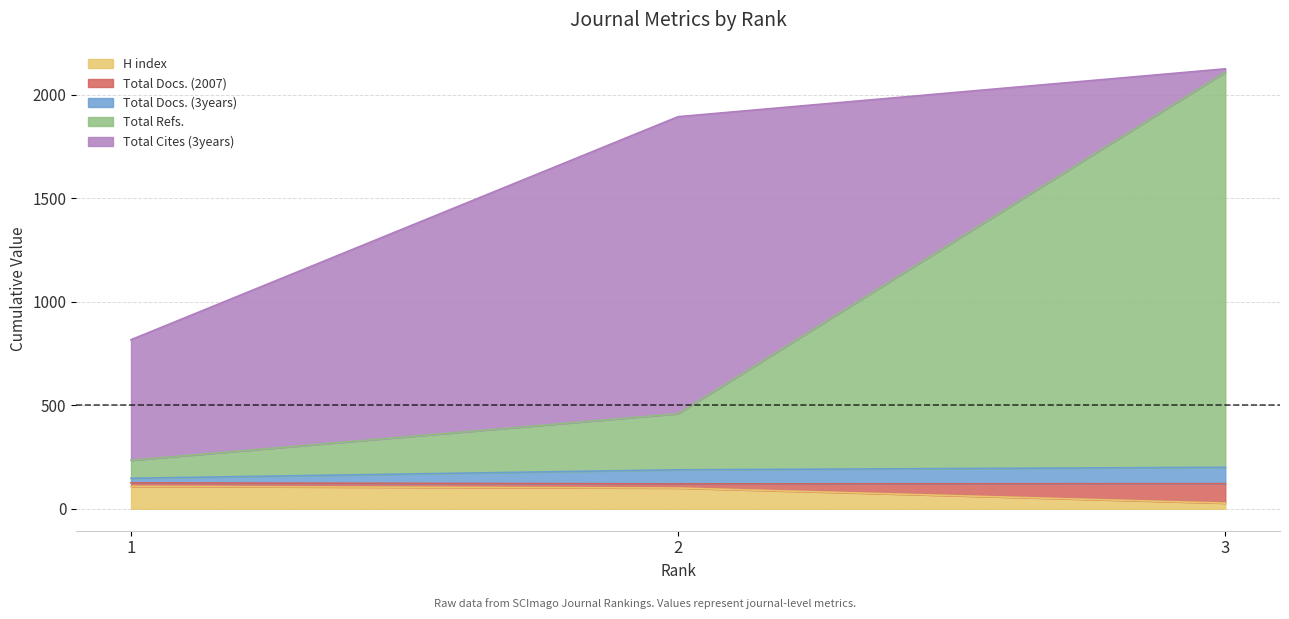

Is it true that H index equals 37 at 2?

False